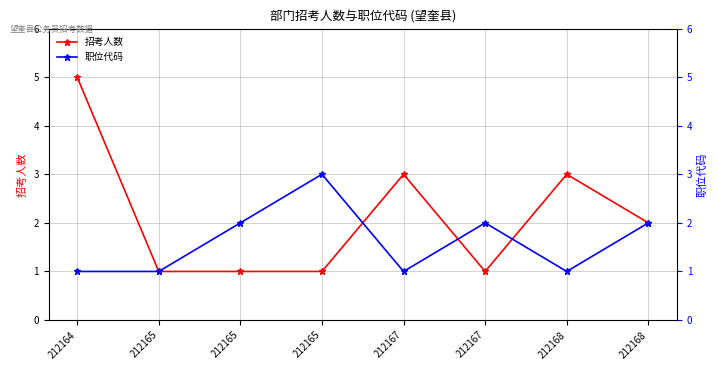

Between 212165 and 212167, which series saw the biggest shift?

职位代码